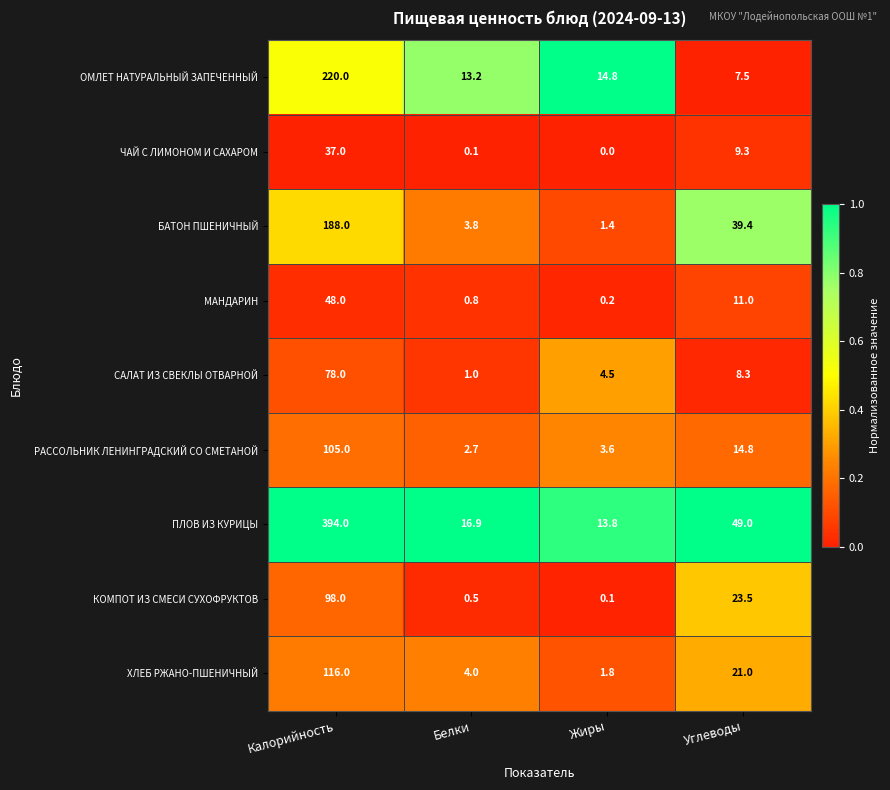

List the series in order of their peak value, lowest first.

ЧАЙ С ЛИМОНОМ И САХАРОМ, МАНДАРИН, САЛАТ ИЗ СВЕКЛЫ ОТВАРНОЙ, КОМПОТ ИЗ СМЕСИ СУХОФРУКТОВ, РАССОЛЬНИК ЛЕНИНГРАДСКИЙ СО СМЕТАНОЙ, ХЛЕБ РЖАНО-ПШЕНИЧНЫЙ, БАТОН ПШЕНИЧНЫЙ, ОМЛЕТ НАТУРАЛЬНЫЙ ЗАПЕЧЕННЫЙ, ПЛОВ ИЗ КУРИЦЫ